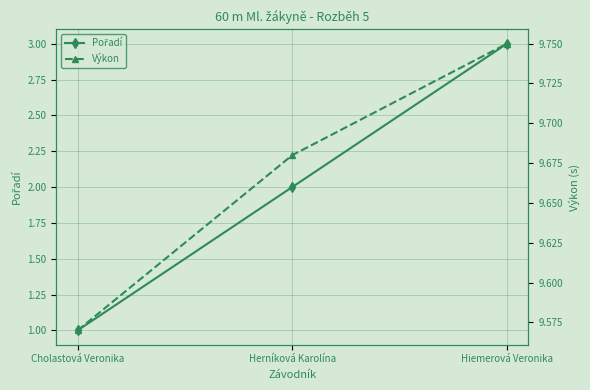

True or false: Výkon has a value of 14.8 at Herníková Karolína.

False